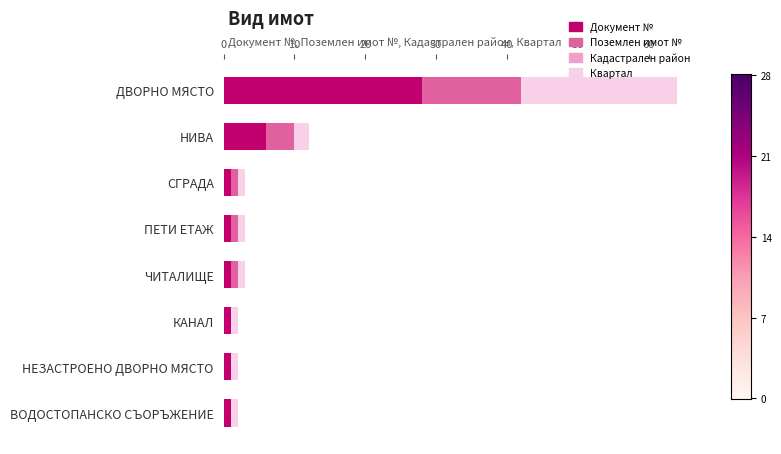

What is the maximum value for Документ №?

28